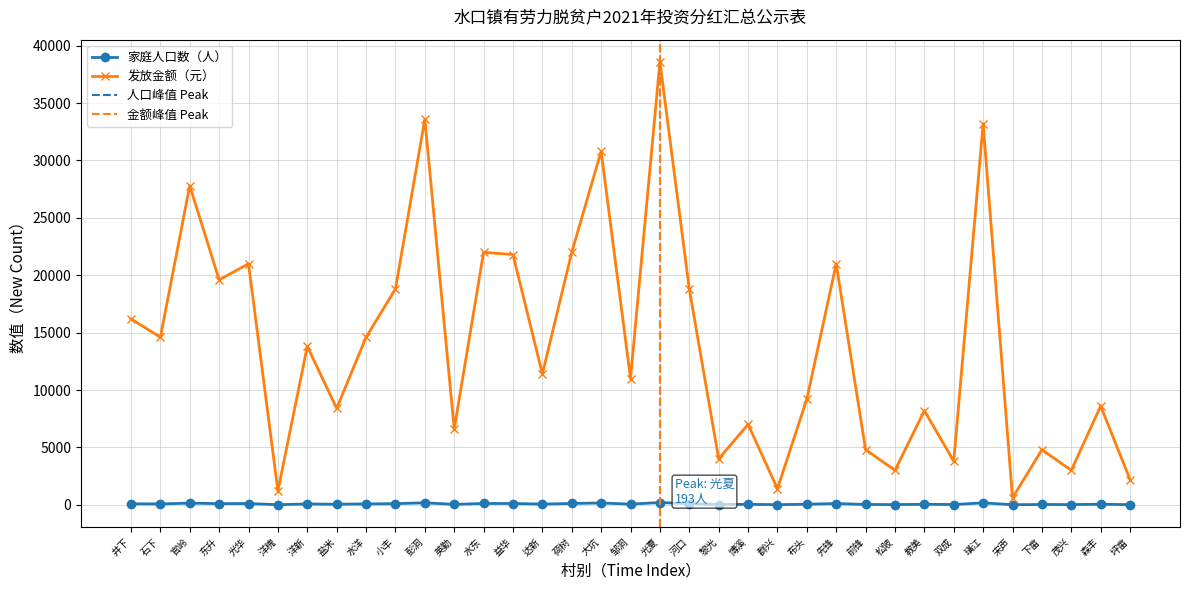

What is the sum of the 家庭人口数（人） values at 璜江 and 石下?

239